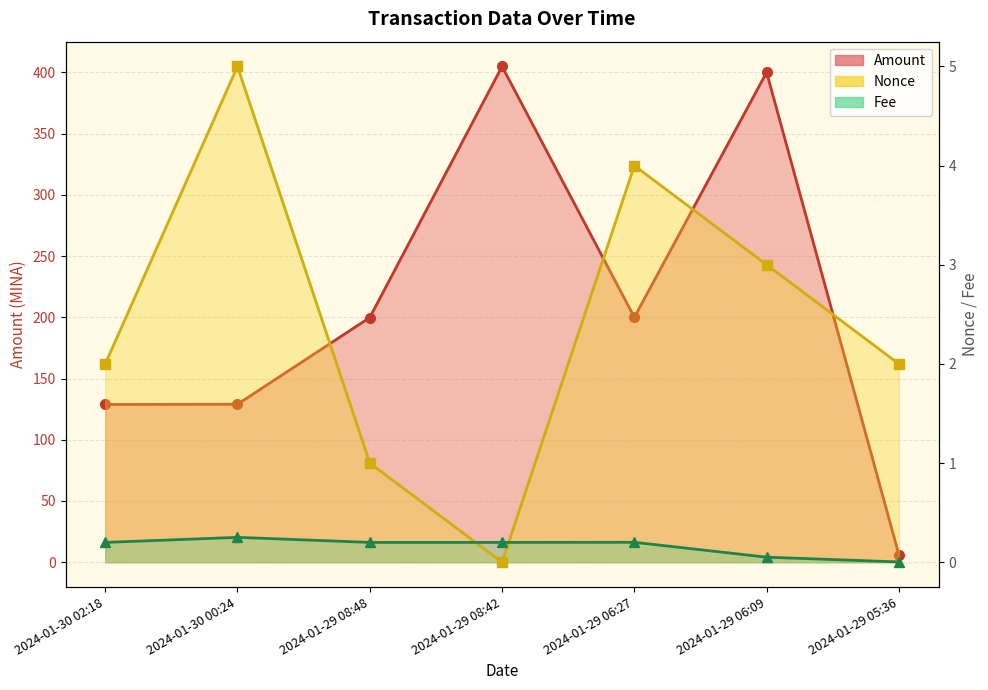

At which label is Nonce closest to 2?

2024-01-30 02:18